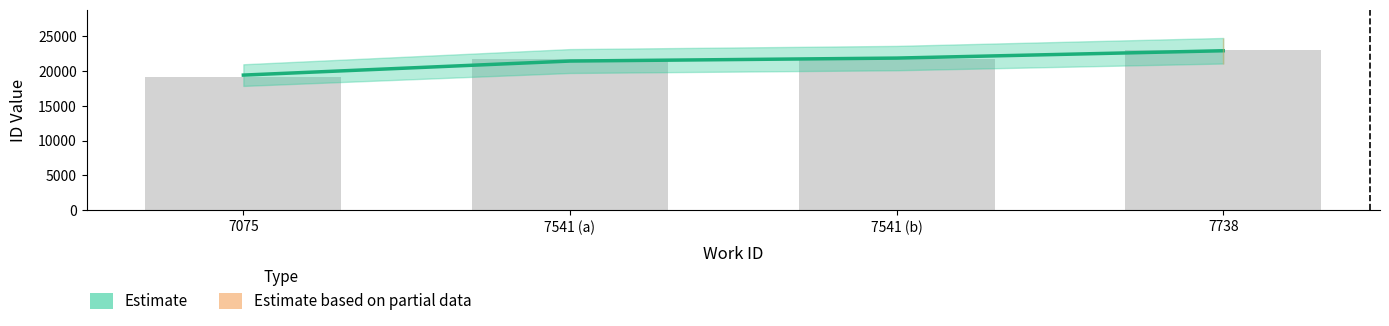

What is the sum of the values at 7738 and 7541 (b)?

44701.6